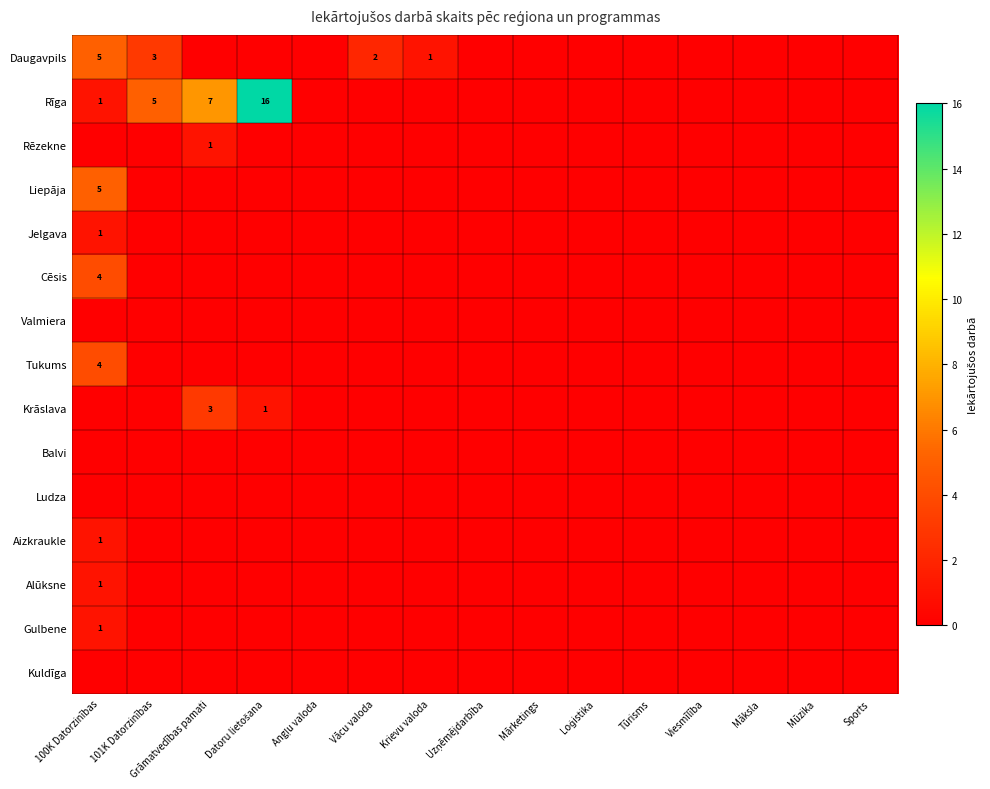

Is the value of Krāslava at Mārketings greater than the value of Liepāja at Mārketings?

No